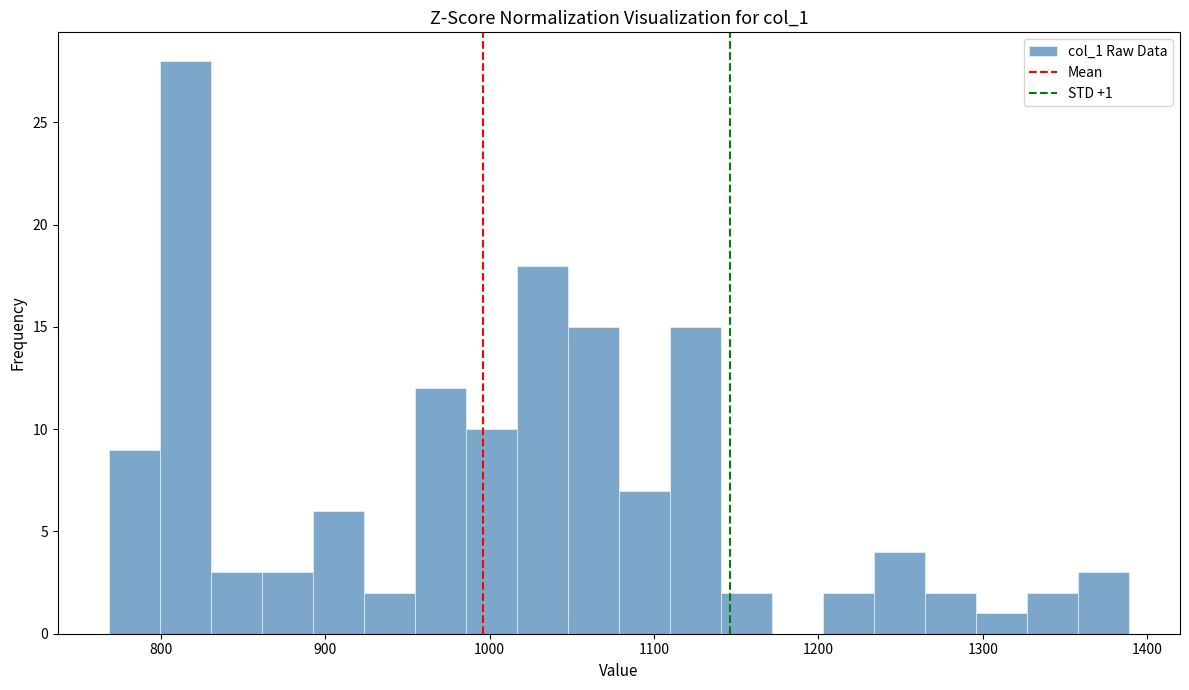

Around what value on the x-axis is the tallest bar? Give the approximate position of its centre, as read against the axis.

810